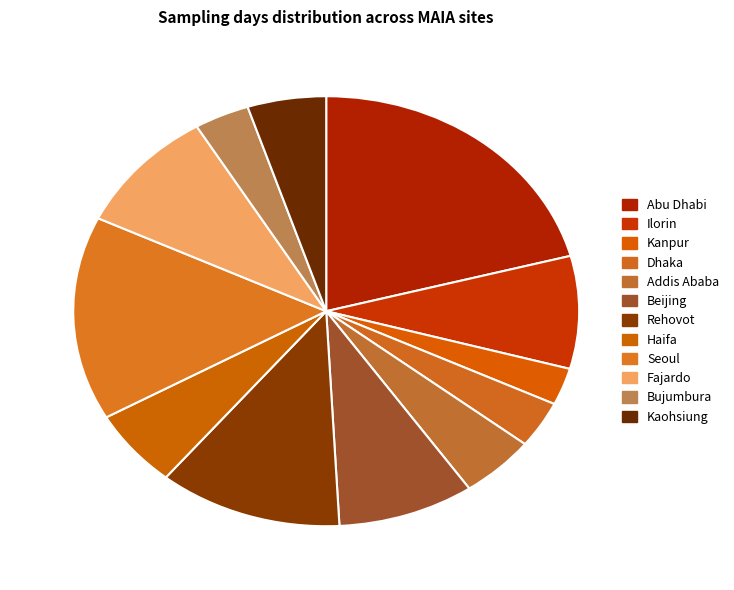

To the nearest percent, what percentage of the pie is Kanpur?

3%